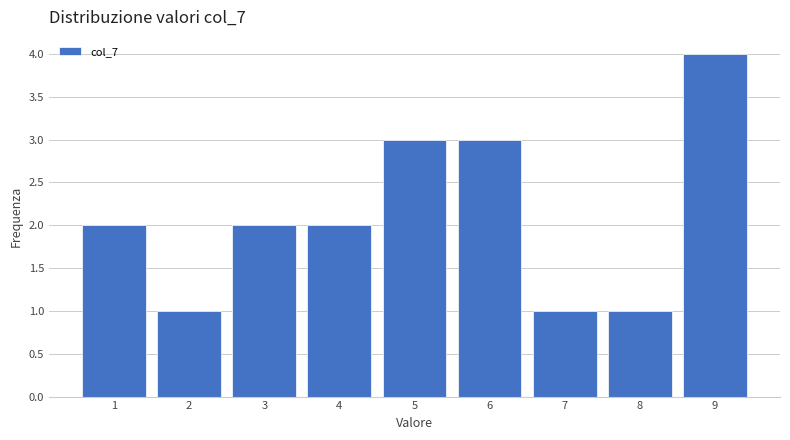

What is the height of the bar covering 5.5 to 6.5 on the x-axis? The values are not printed on the chart, so give them approximately, as read against the axis.

3